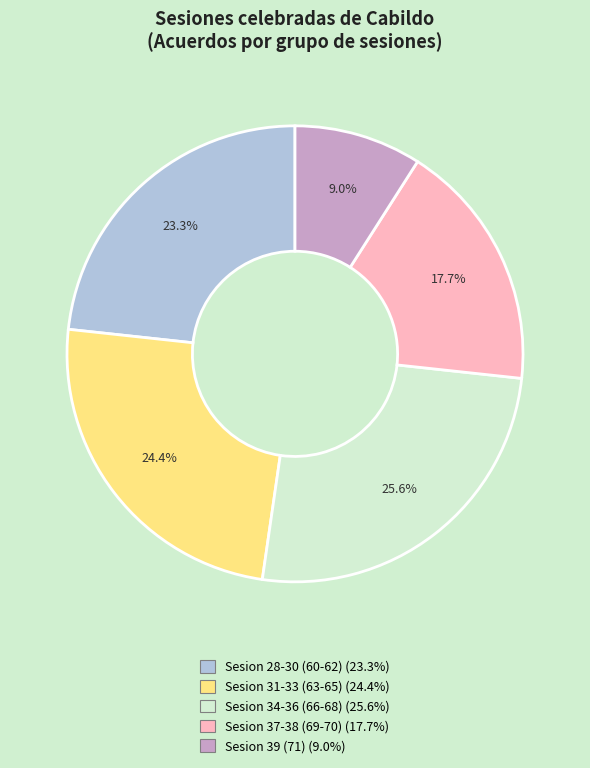

Is there a majority slice in this chart?

No